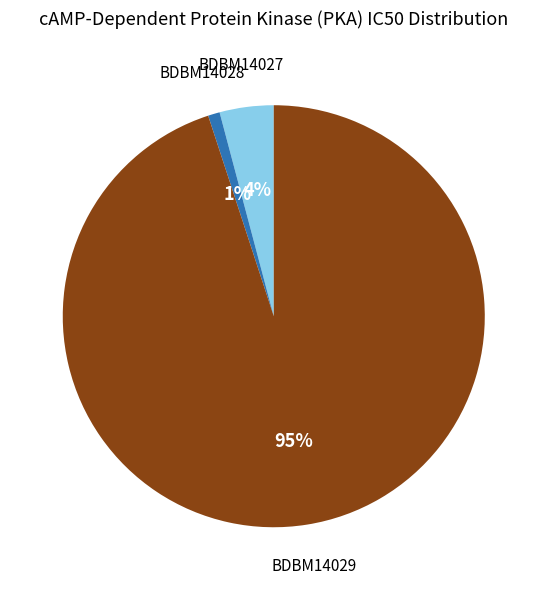

True or false: BDBM14027 accounts for 4% of the total.

True